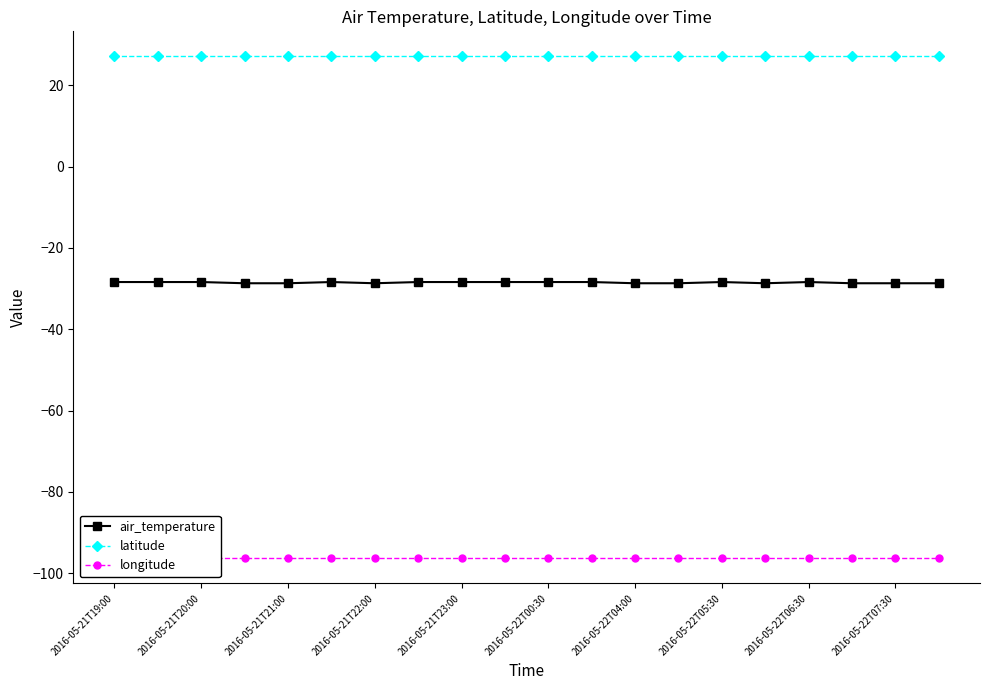

True or false: latitude and air_temperature cross at least once.

False